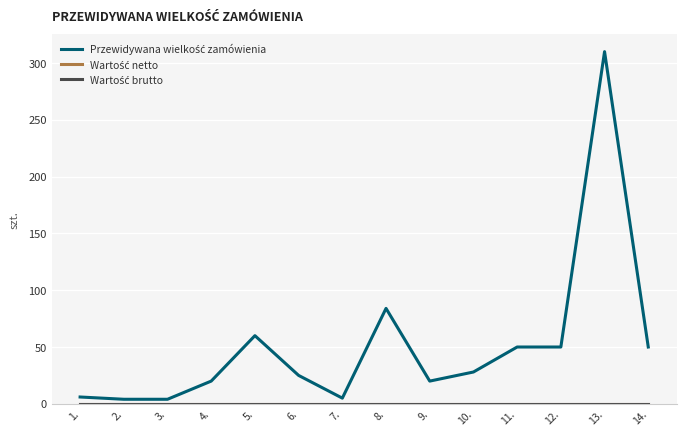

Between 5. and 13., which series saw the biggest shift?

Przewidywana wielkość zamówienia